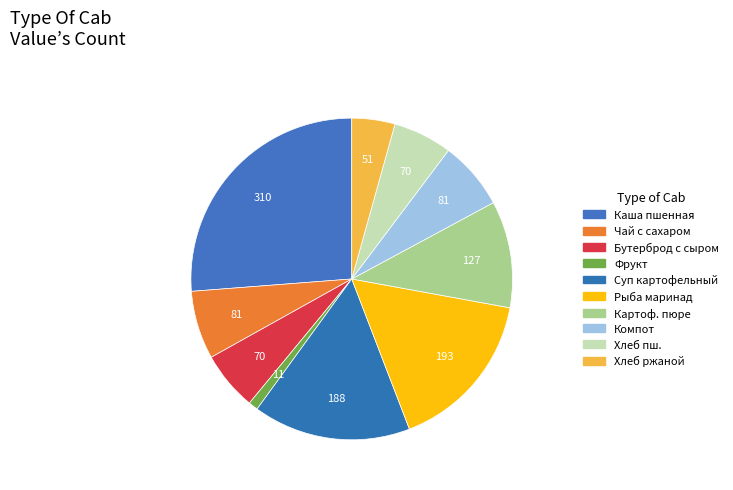

How many slices are in this pie chart?

10